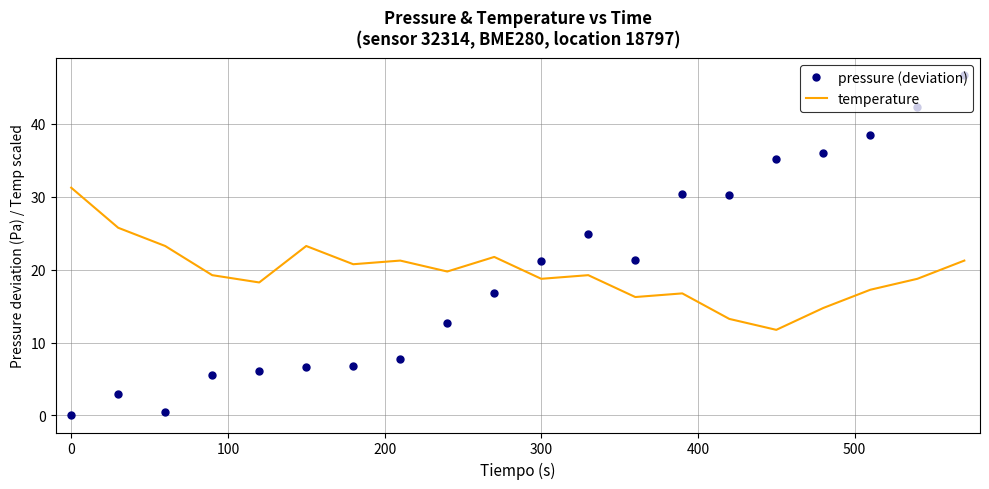

List the series in order of their peak value, lowest first.

temperature, pressure (deviation)